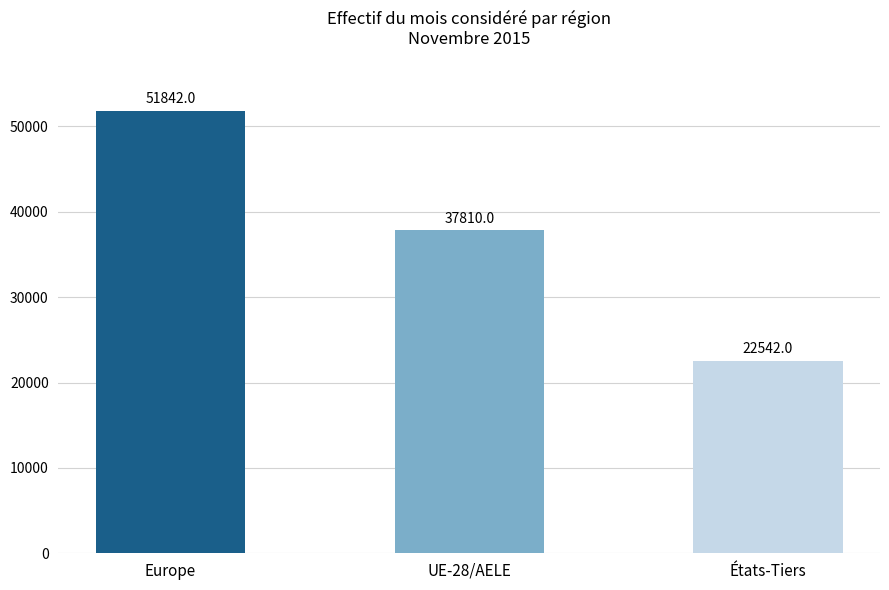

Are the bars grouped side by side (vs. stacked)?

No